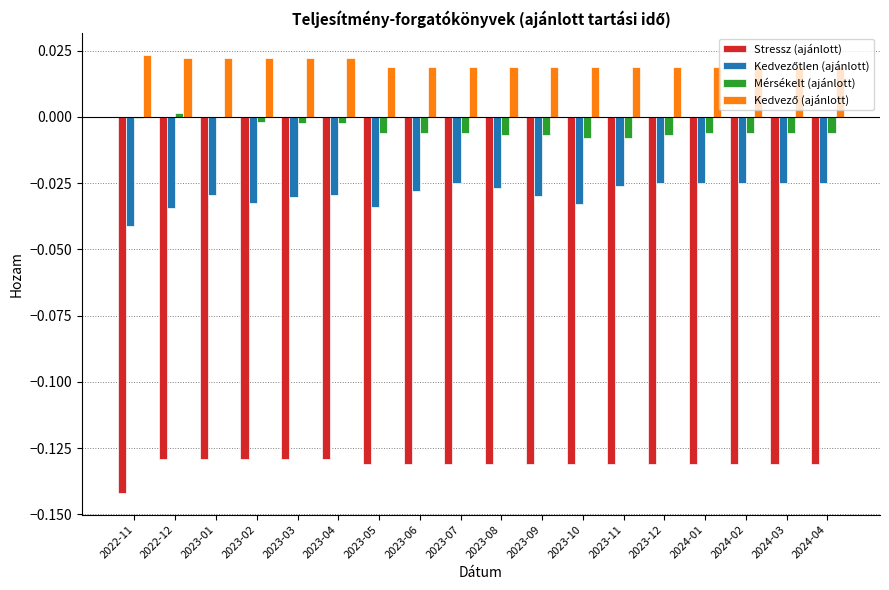

The Mérsékelt (ajánlott) series shows -0.0 at 2022-11. True or false?

True